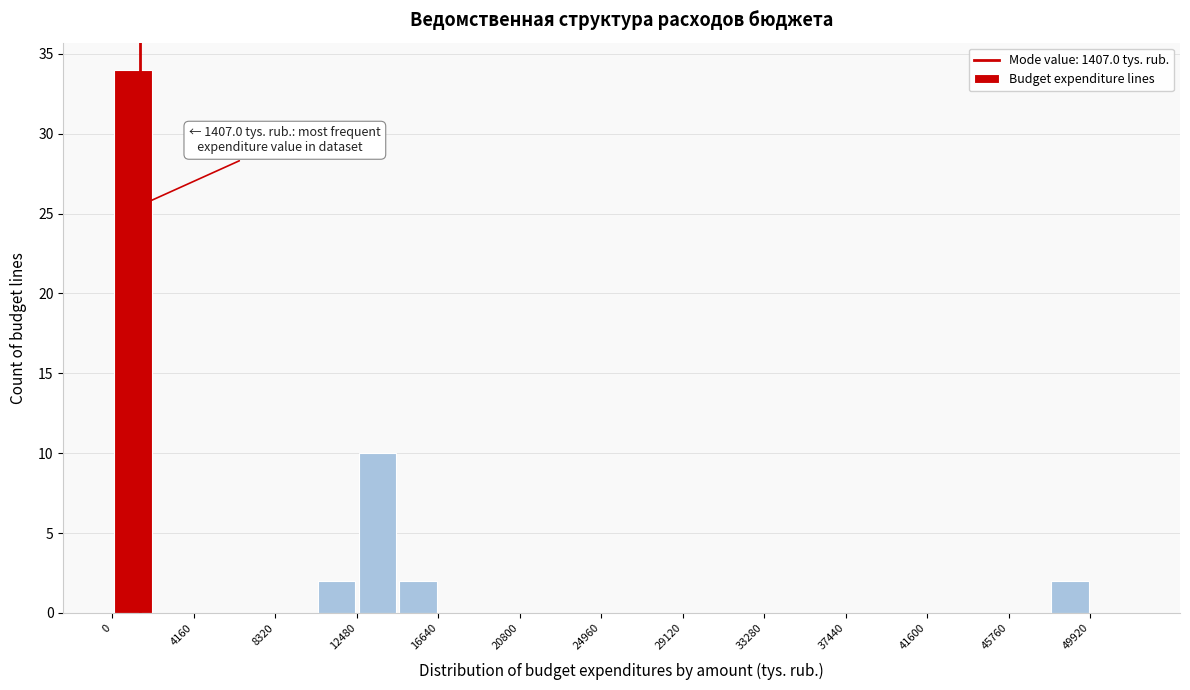

Which range on the x-axis has the tallest bar?

0 to 2000